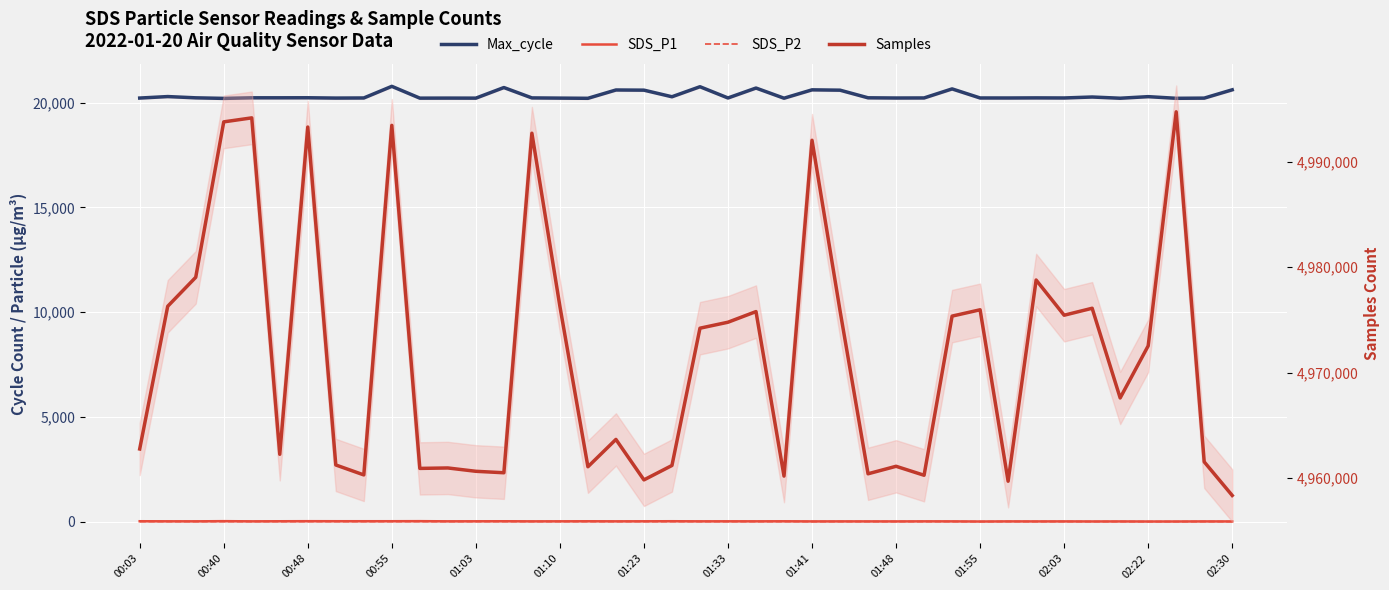

The Max_cycle series shows 20209.0 at 37. True or false?

True